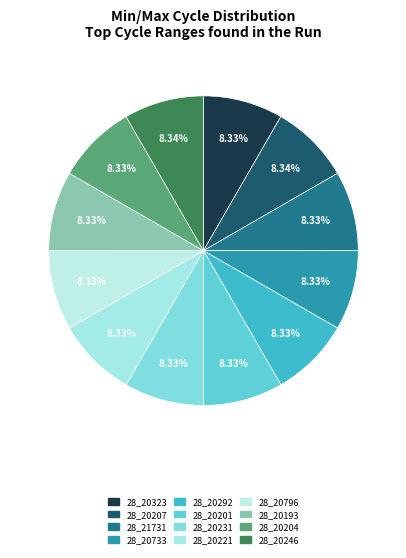

How much of the chart is everything except 28_20221?

91.7%